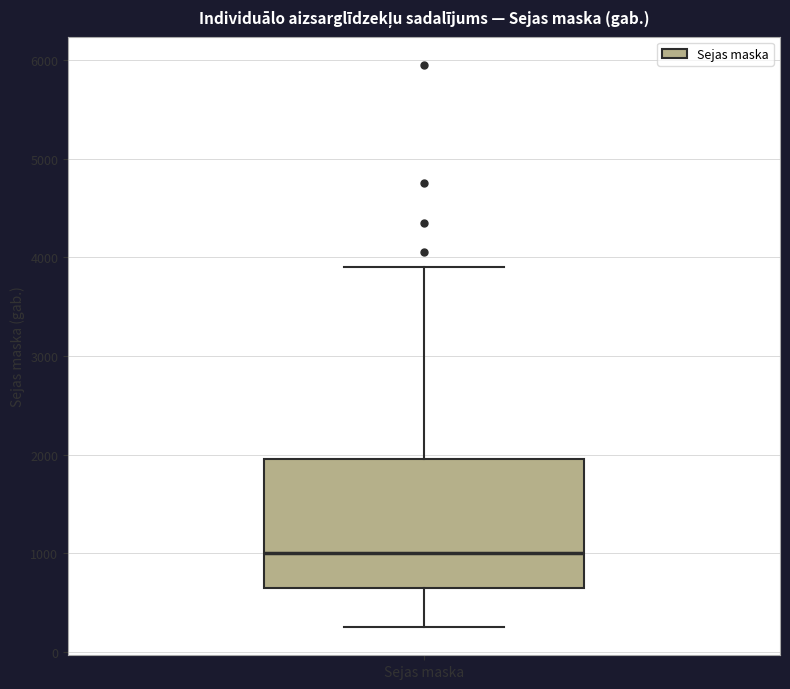

Read this box plot against the y-axis: the position of the median line, the range covered by the box, and the ends of both whiskers. The values are not printed on the chart, so give them approximately, as read against the axis.

median 1000, box 700 to 2000, whiskers 300 to 3900